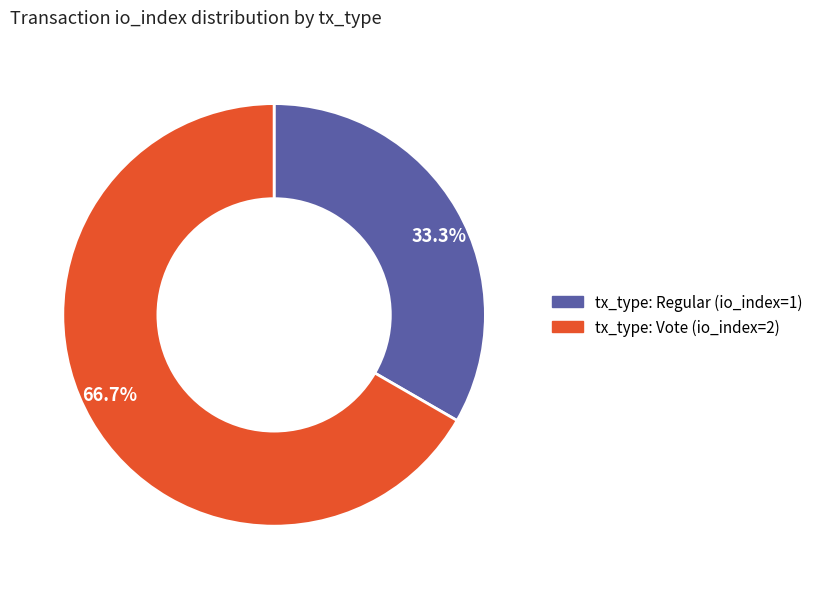

What is the largest slice in the pie chart?

66.7%